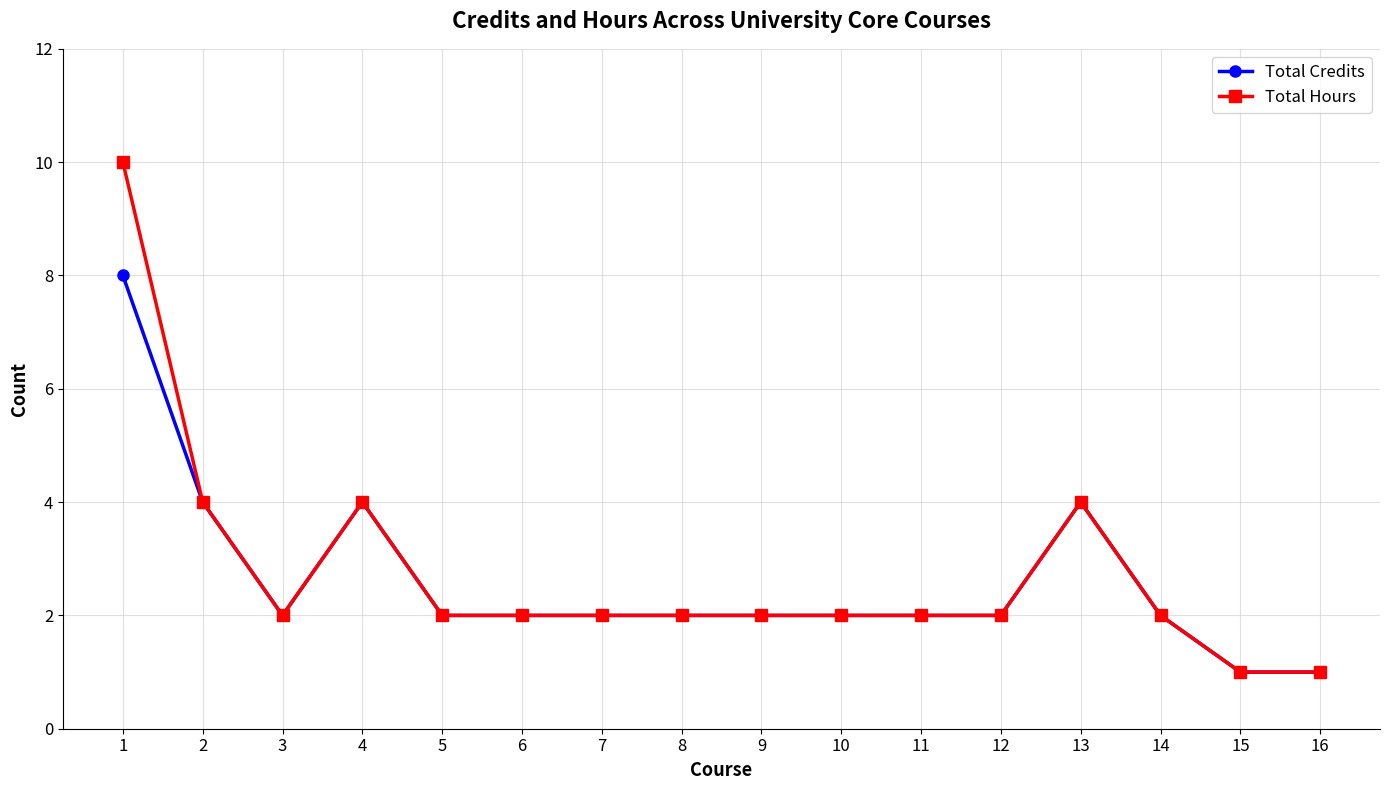

What is the difference between the maximum and minimum values in the Total Hours series?

9